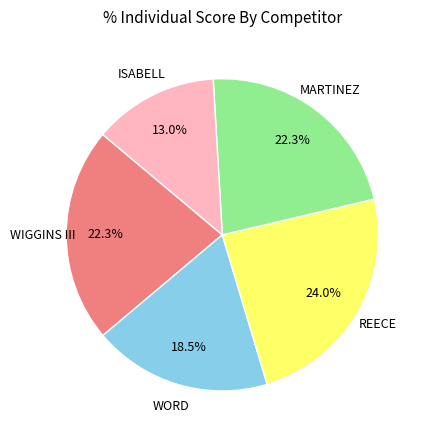

How many slices are in this pie chart?

5